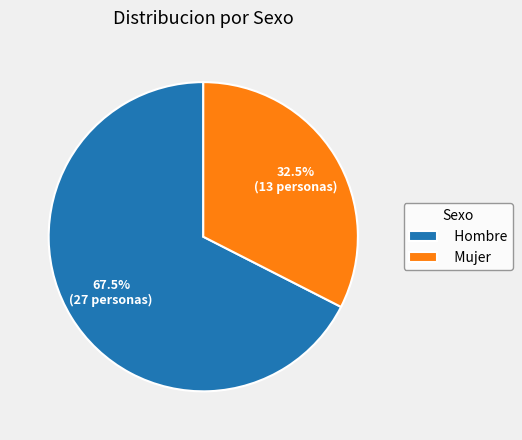

Which slice is the smallest?

Mujer